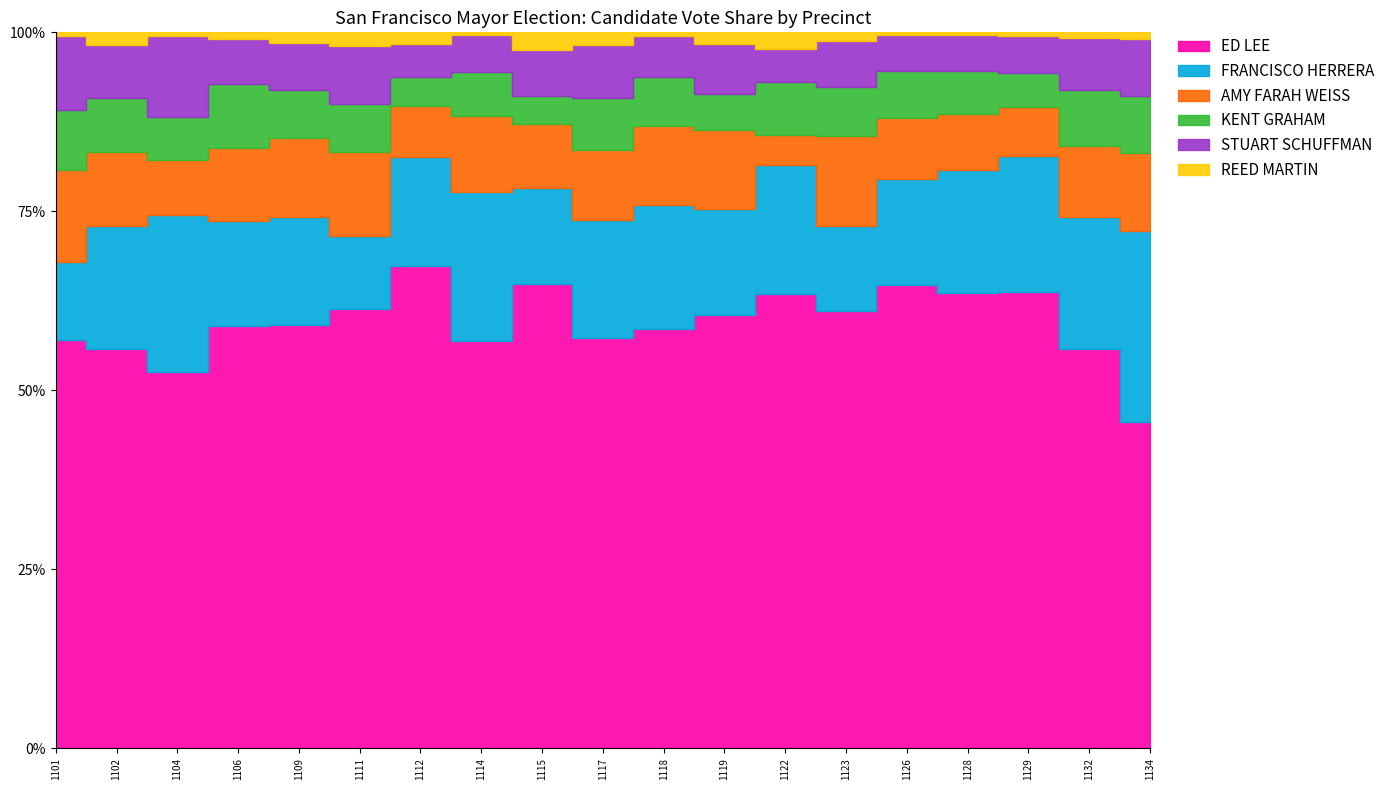

List the series in order of their peak value, lowest first.

REED MARTIN, KENT GRAHAM, STUART SCHUFFMAN, AMY FARAH WEISS, FRANCISCO HERRERA, ED LEE